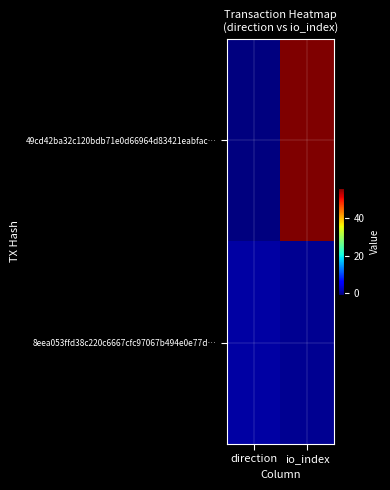

Rank the series by their average value, from highest to lowest.

49cd42ba32c120bdb71e0d66964d83421eabfac…, 8eea053ffd38c220c6667cfc97067b494e0e77d…